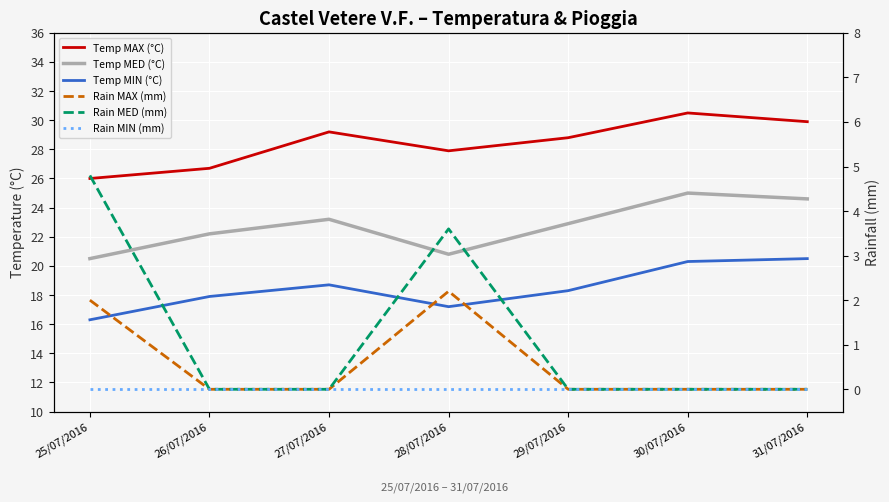

List the series in order of their peak value, lowest first.

Rain MIN (mm), Rain MAX (mm), Rain MED (mm), Temp MIN (°C), Temp MED (°C), Temp MAX (°C)